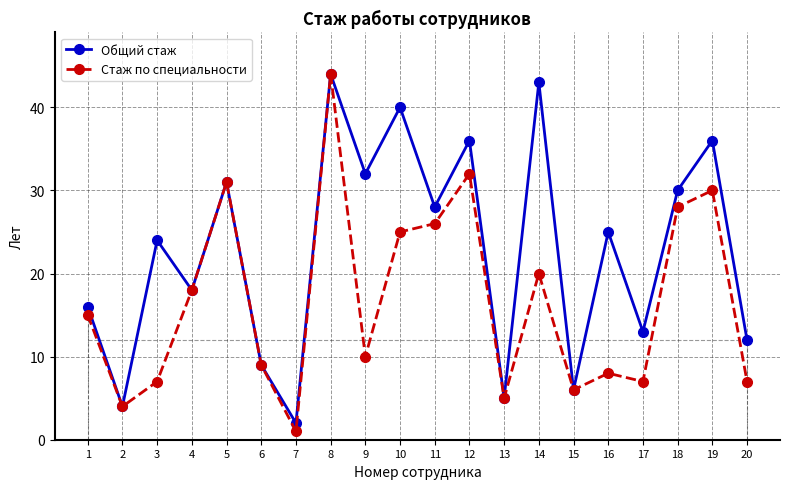

What is the highest value of the Стаж по специальности series?

44